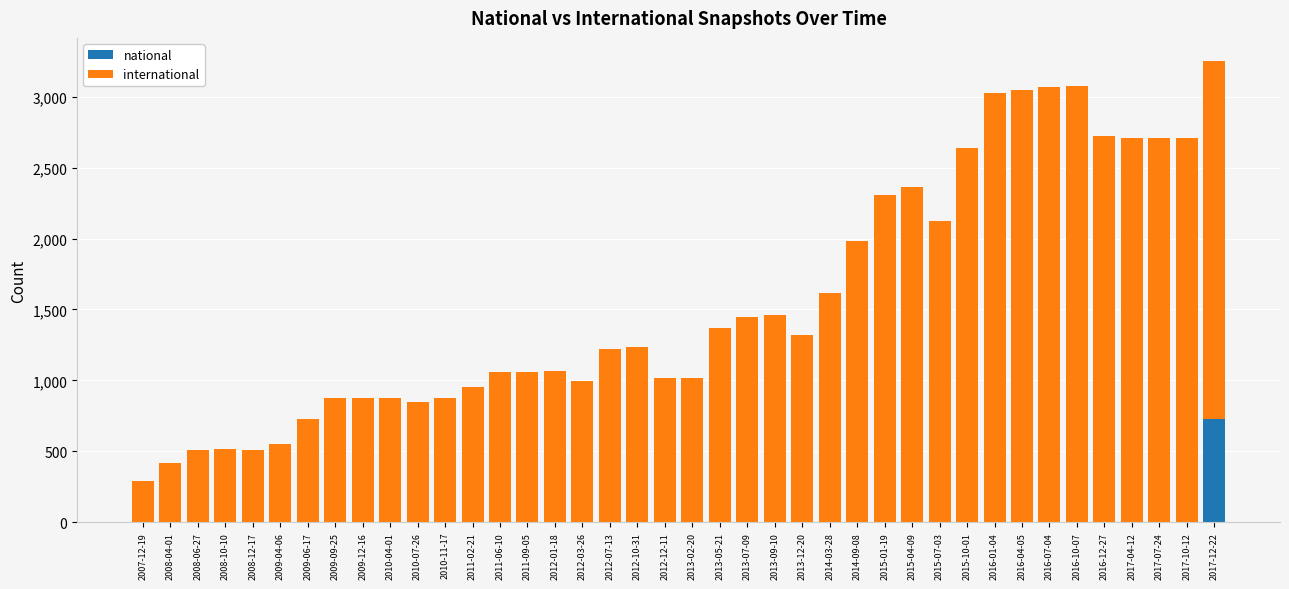

At which category is the sum across all series the highest?

2017-12-22